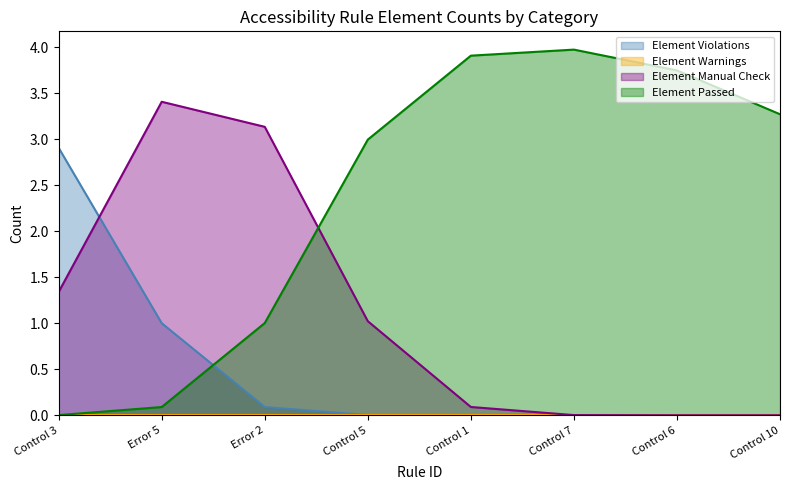

Where is the first local maximum for Element Manual Check?

Error 5